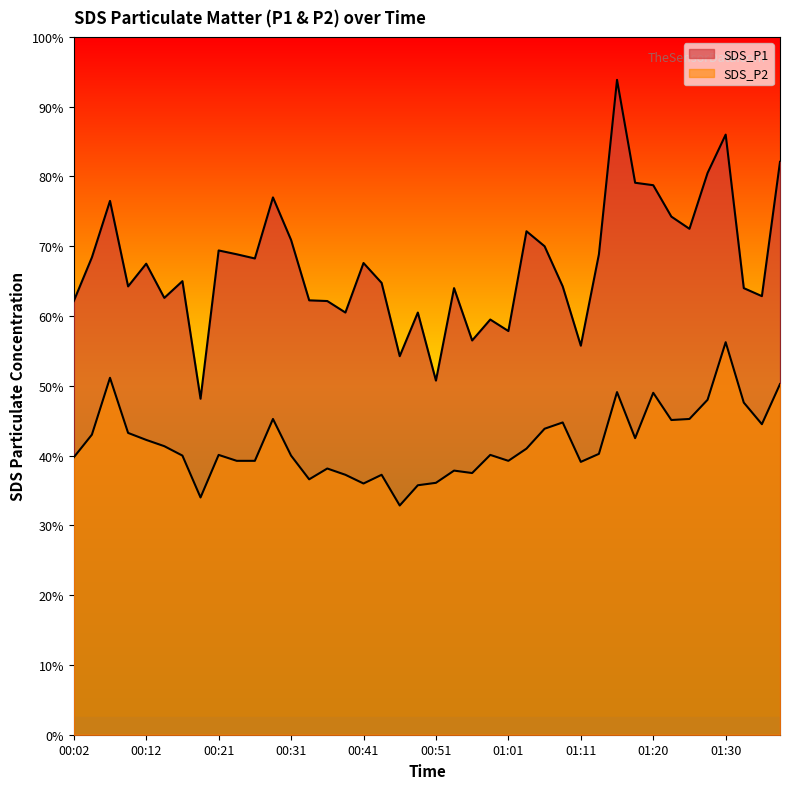

True or false: SDS_P2 has more than 0 points higher than both neighbors.

True